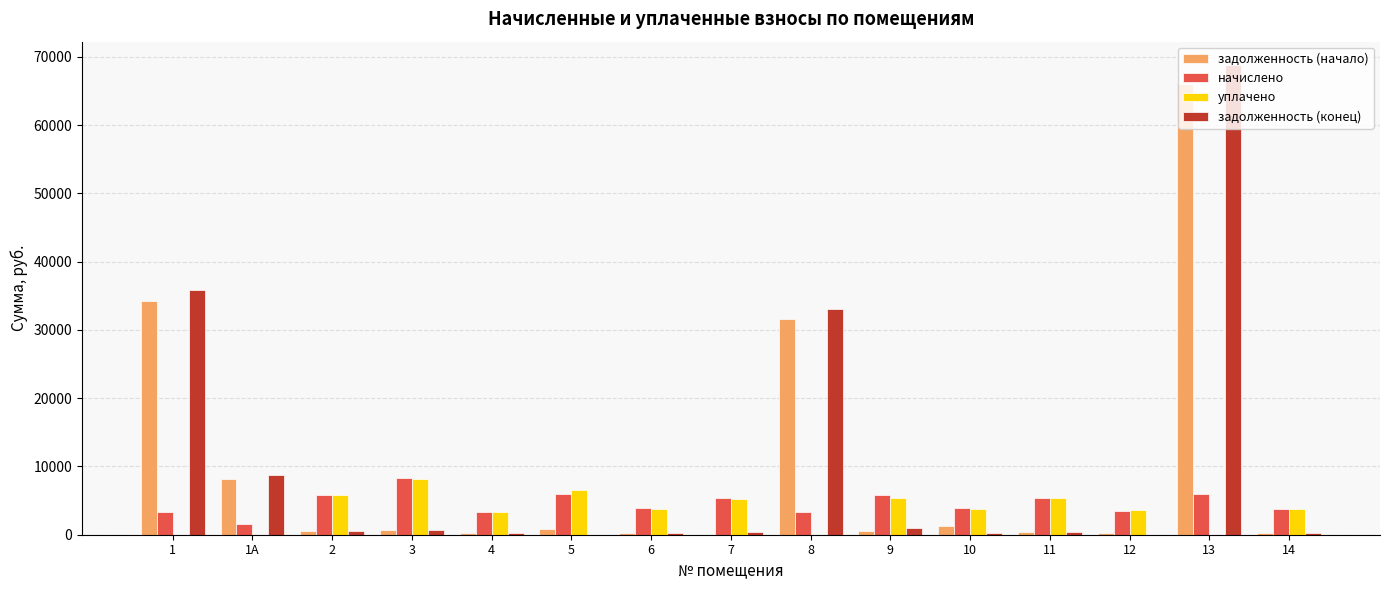

What are all the series names shown in the legend?

задолженность (начало), начислено, уплачено, задолженность (конец)